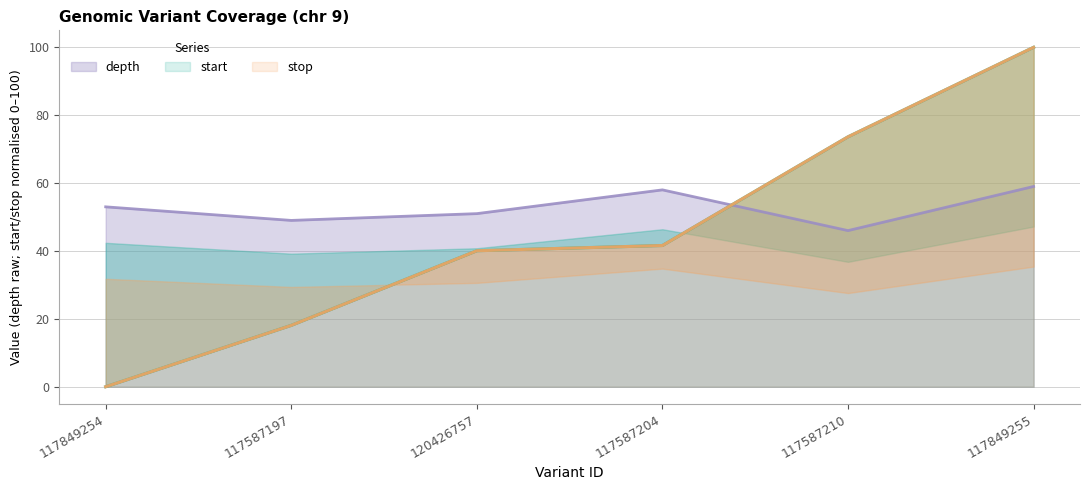

What is the maximum value shown in the chart?

100.0